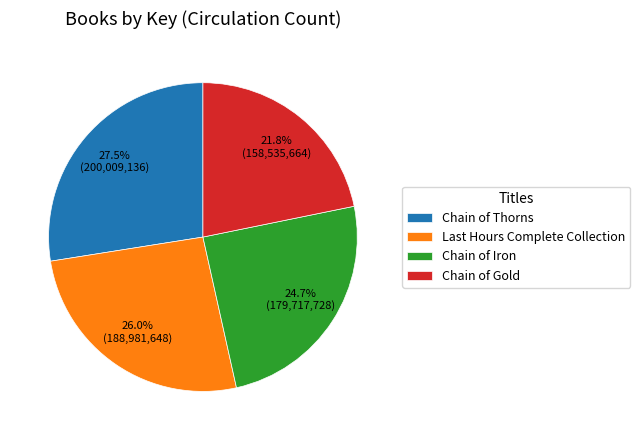

Is it true that Chain of Thorns is 41% of the pie?

False